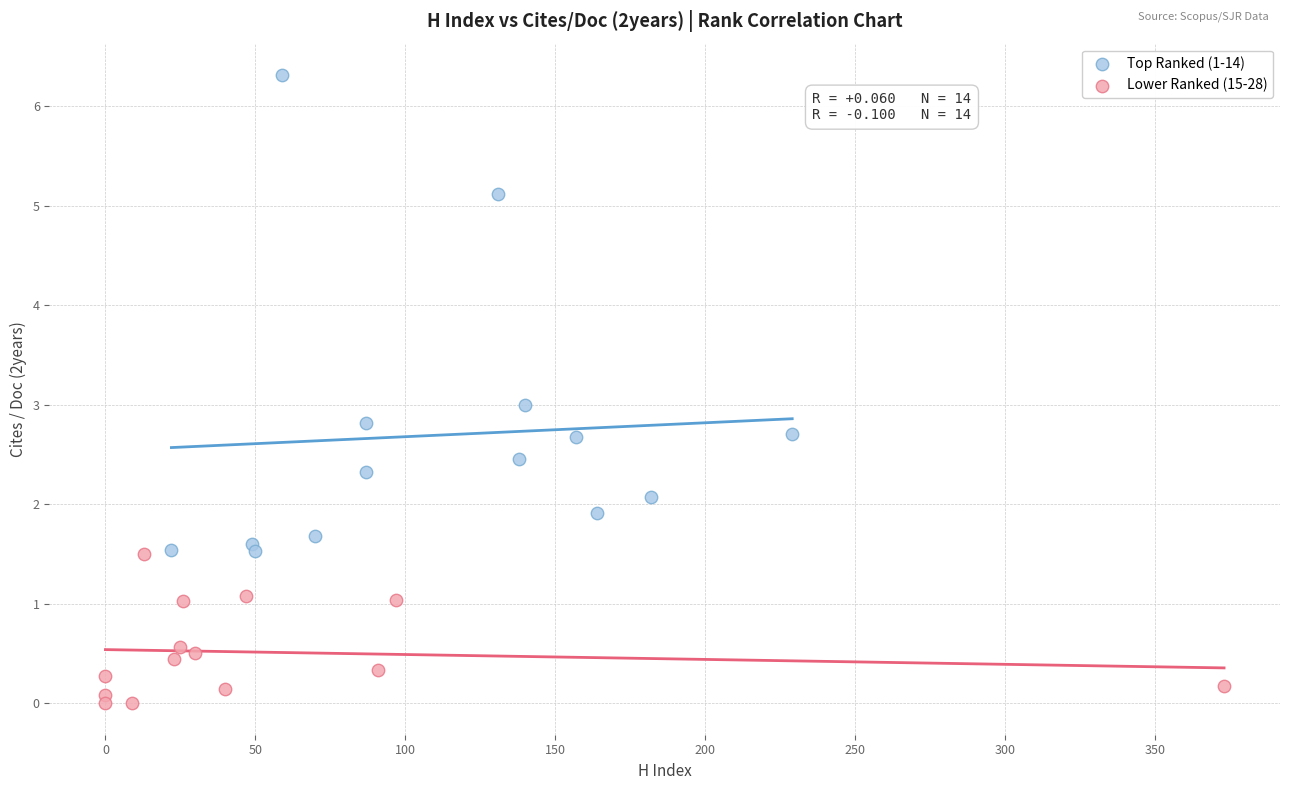

Which series reaches the minimum Y coordinate?

Lower Ranked (15-28)